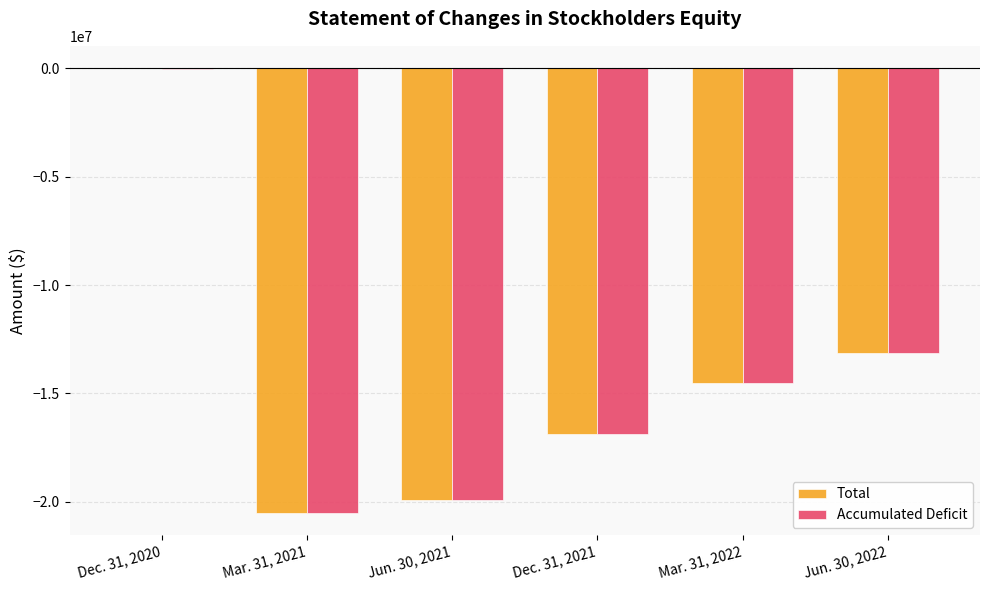

Between Dec. 31, 2020 and Jun. 30, 2021, which series saw the biggest shift?

Total